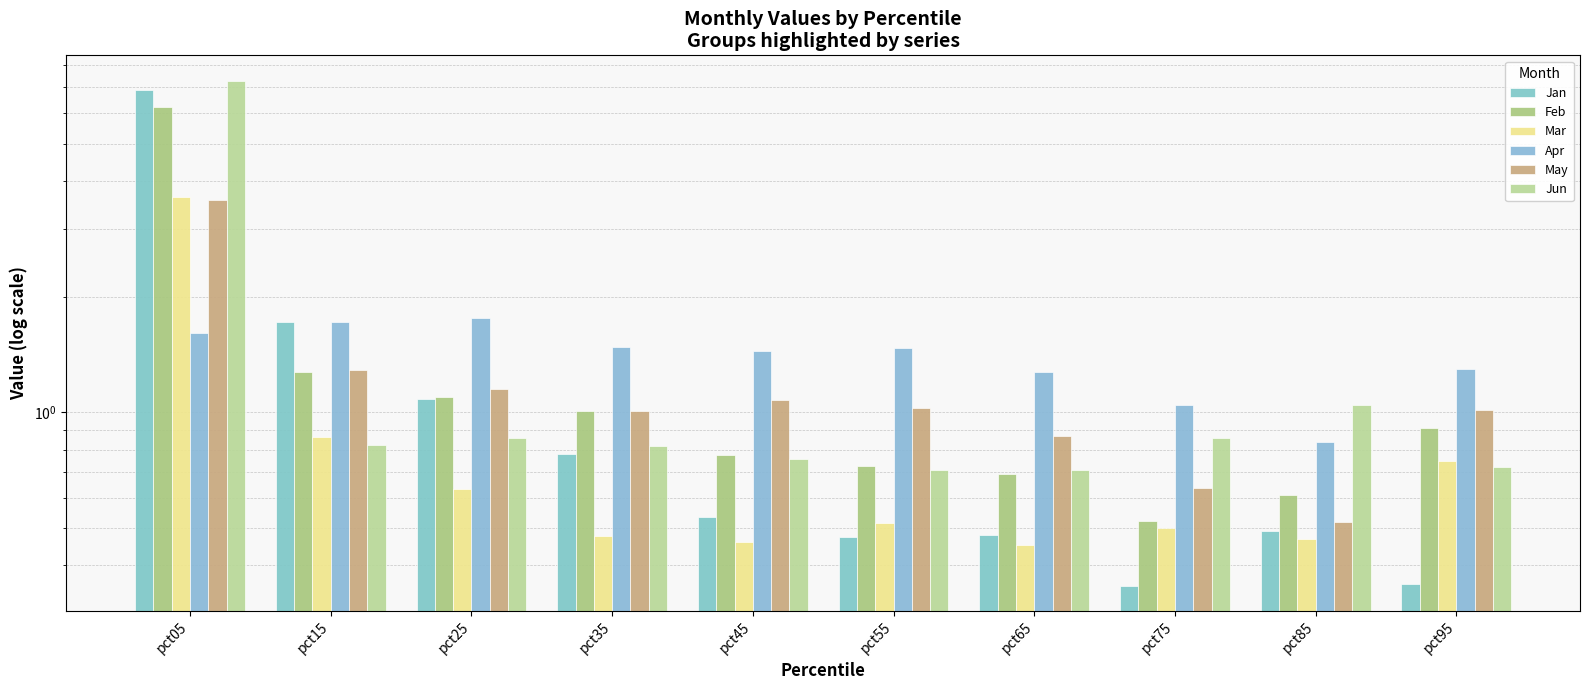

What is the difference between the maximum and minimum values in the Jun series?

6.6